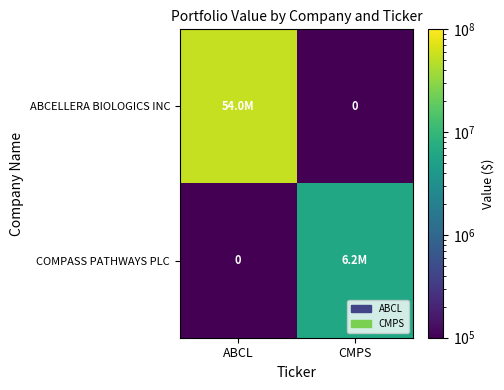

What is the sum of the ABCELLERA BIOLOGICS INC values at CMPS and ABCL?

53961000.1